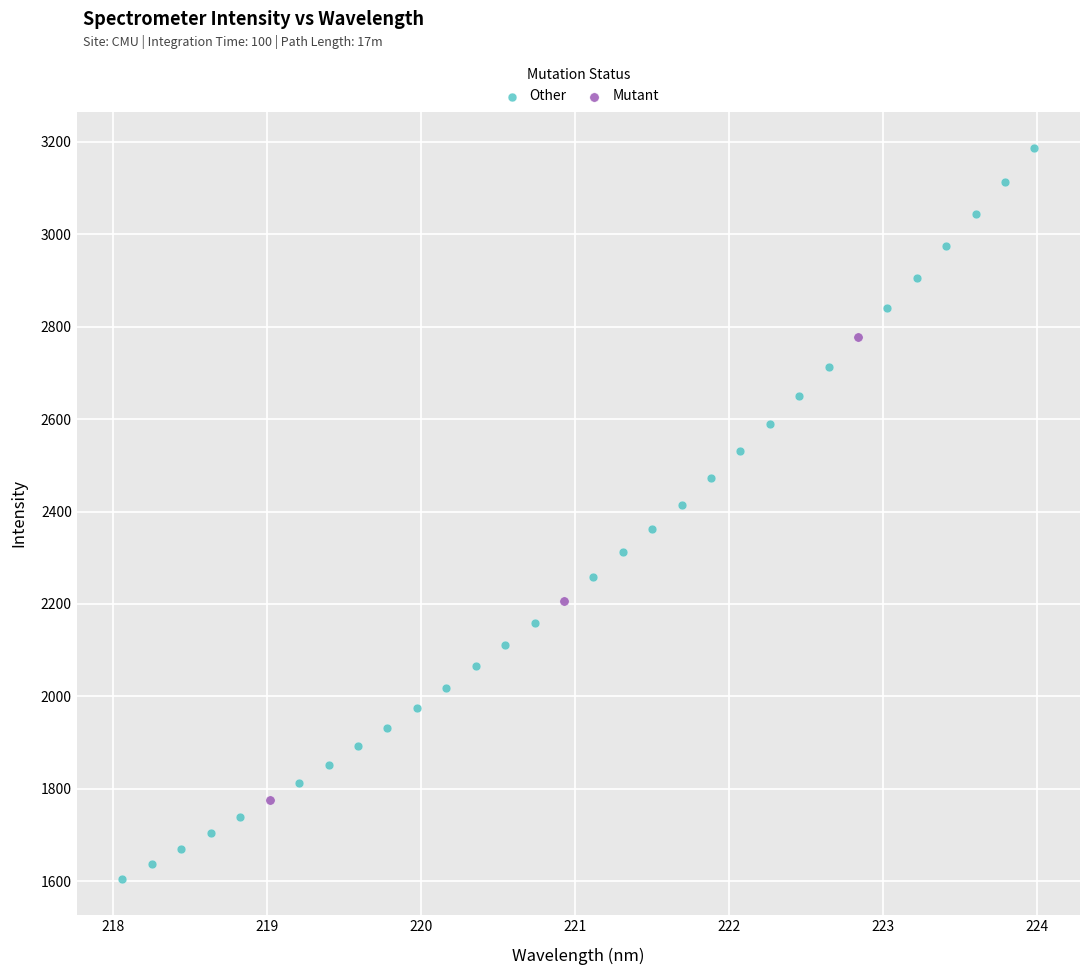

Which series has the largest Y range (max minus min)?

Other